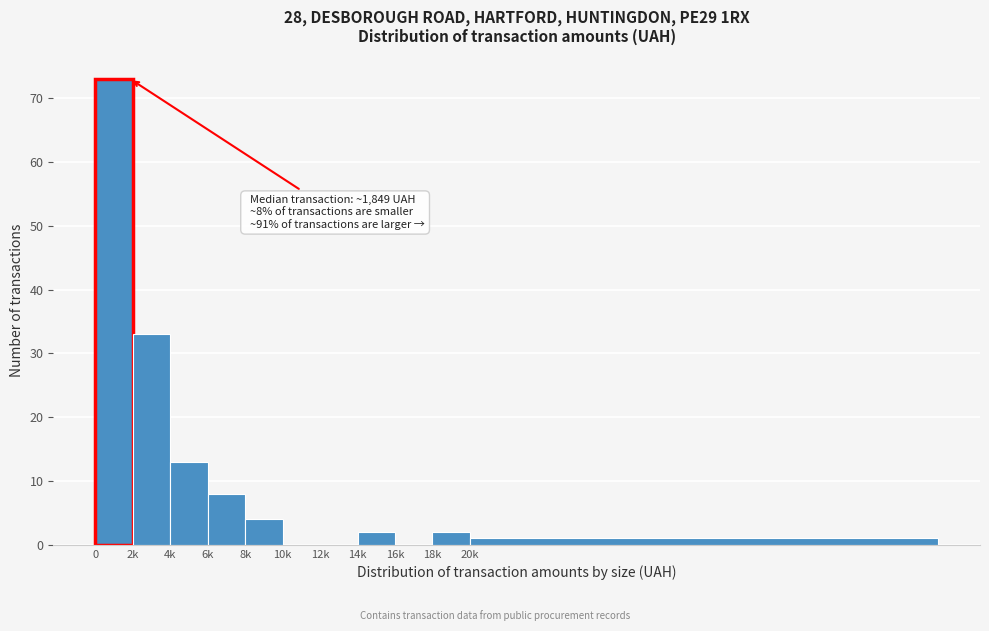

Reading right to left, list all the values displayed in this chart.

20k=1	18k=2	16k=0	14k=2	12k=0	10k=0	8k=4	6k=8	4k=13	2k=33	0=73